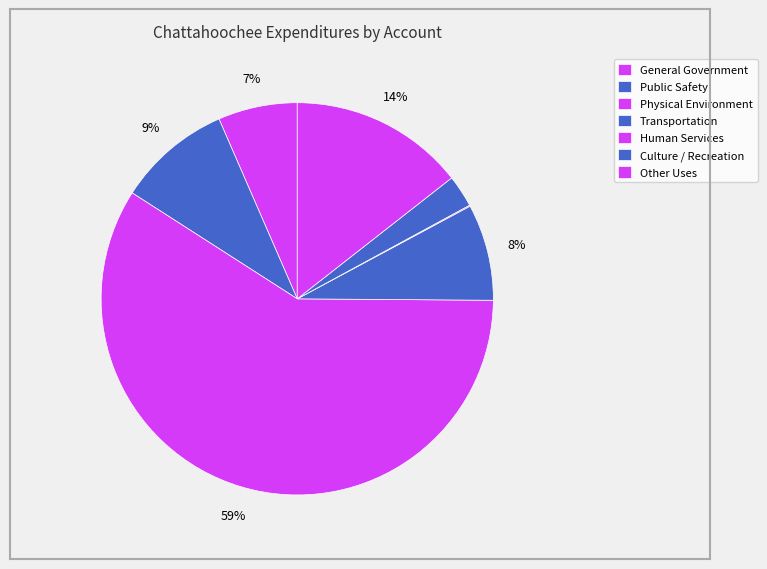

To the nearest percent, what is the difference between the largest and smallest slice percentages?

59%